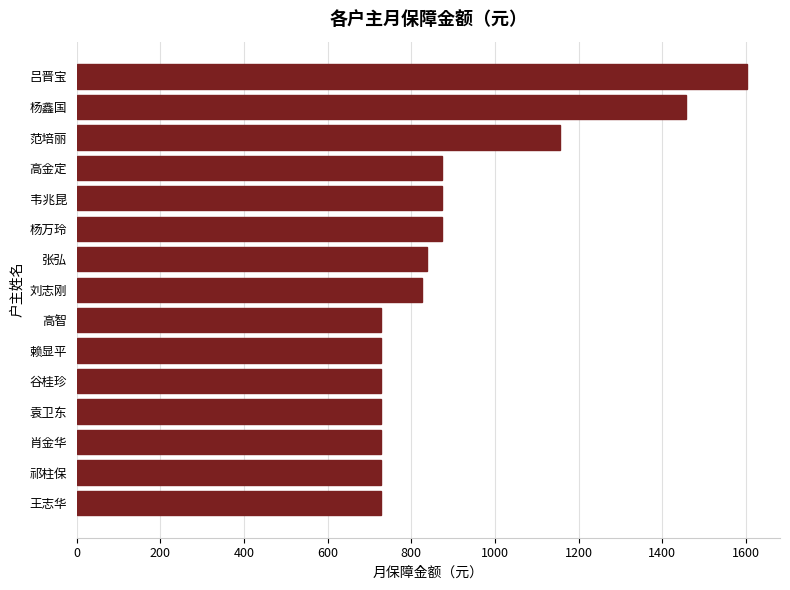

Approximately how many times larger is the value at 王志华 compared to 袁卫东?

1.0